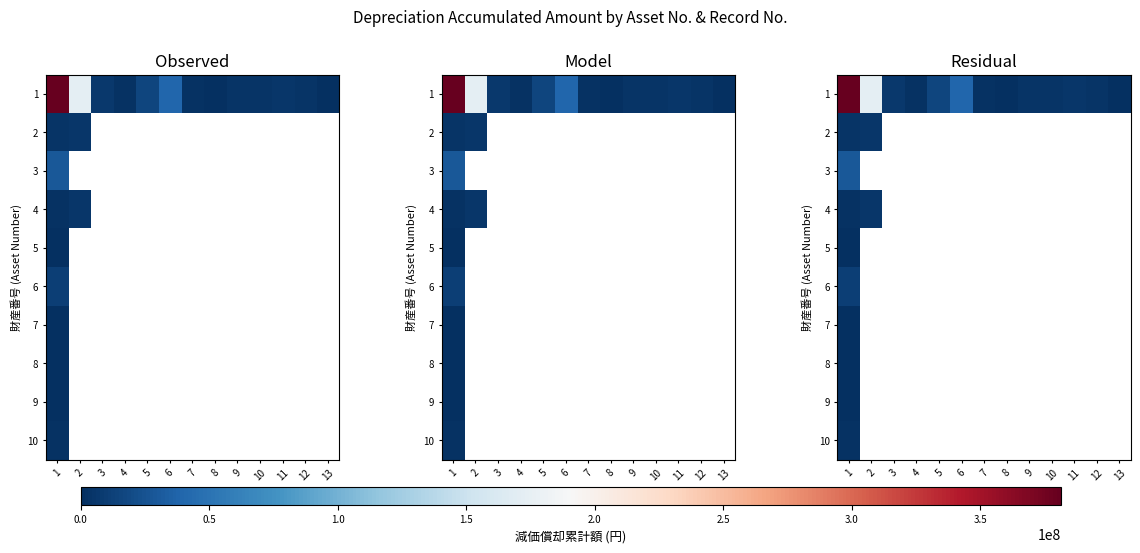

Rank the series by their maximum value, from lowest to highest.

5, 8, 9, 7, 10, 4, 2, 6, 3, 1